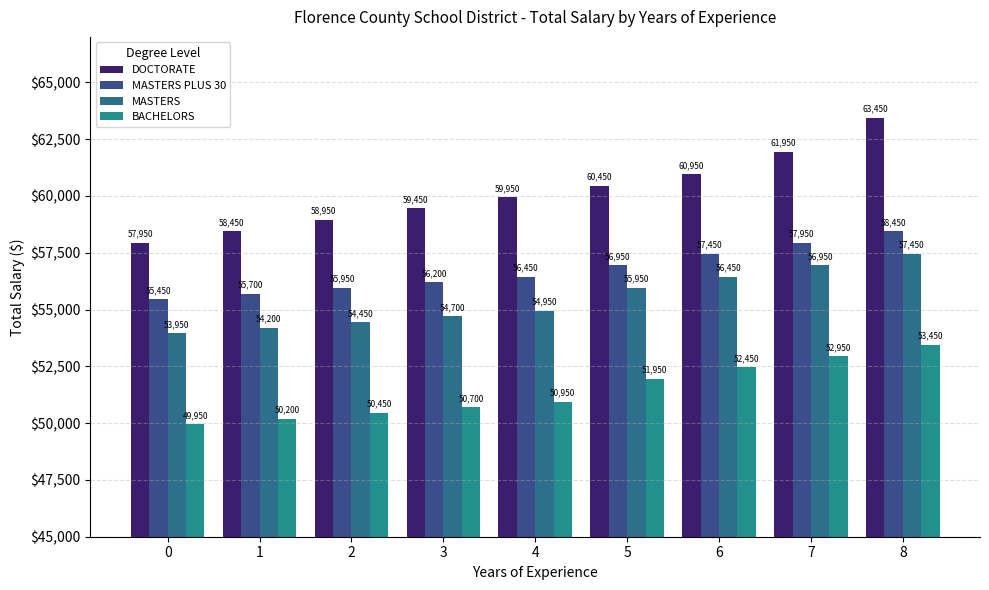

At how many categories does at least one series exceed 62223?

1